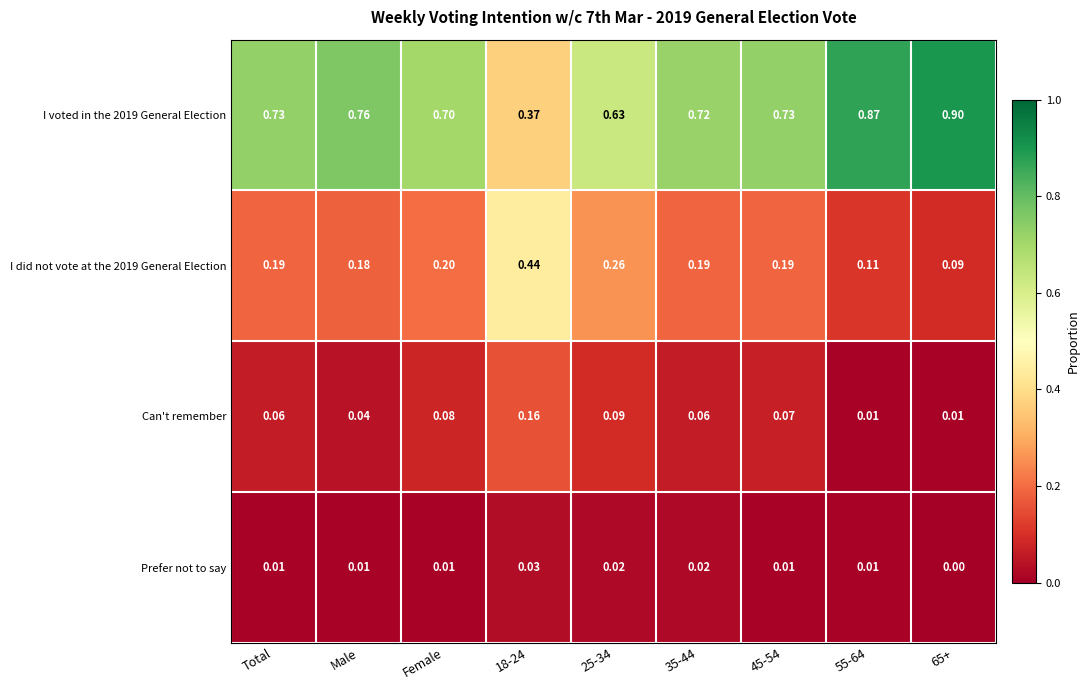

Is the value of I voted in the 2019 General Election at 18-24 greater than the value of I did not vote at the 2019 General Election at Total?

Yes